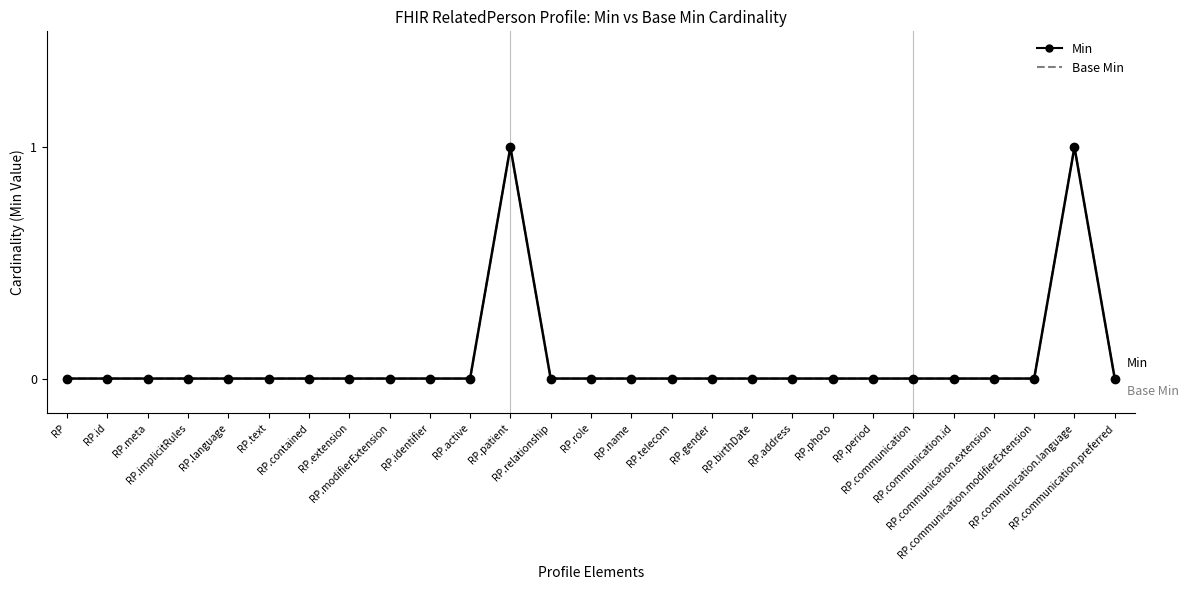

How many lines are shown in the chart?

2